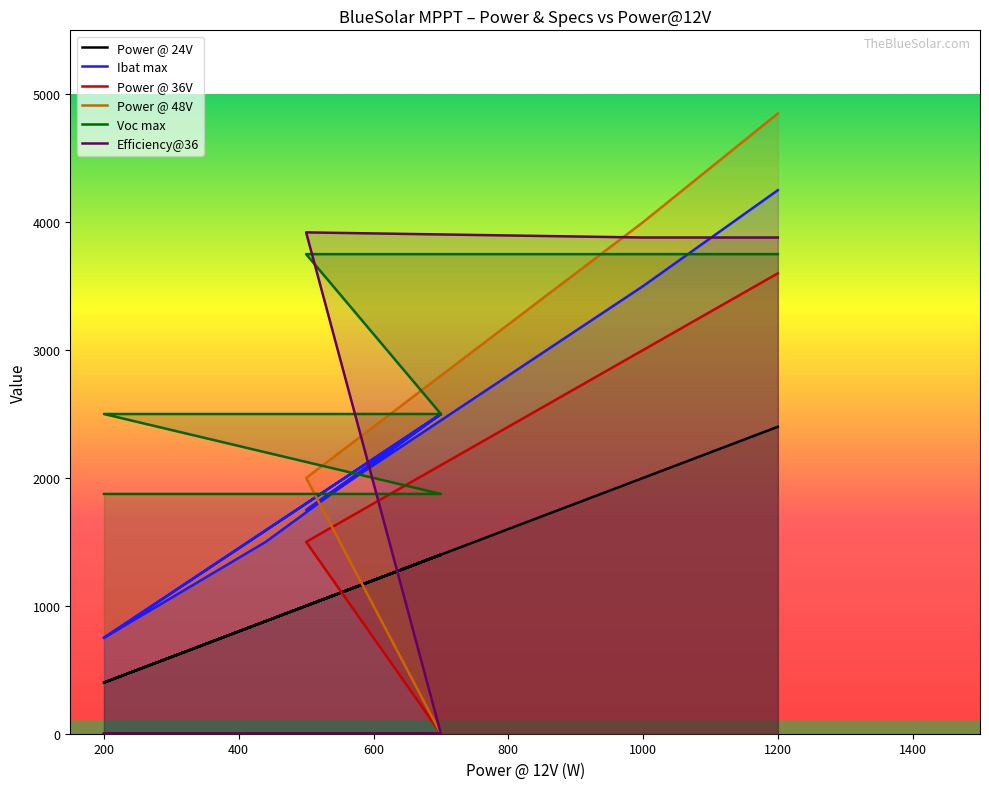

The value of Efficiency@36 at 700 is 0. True or false?

True